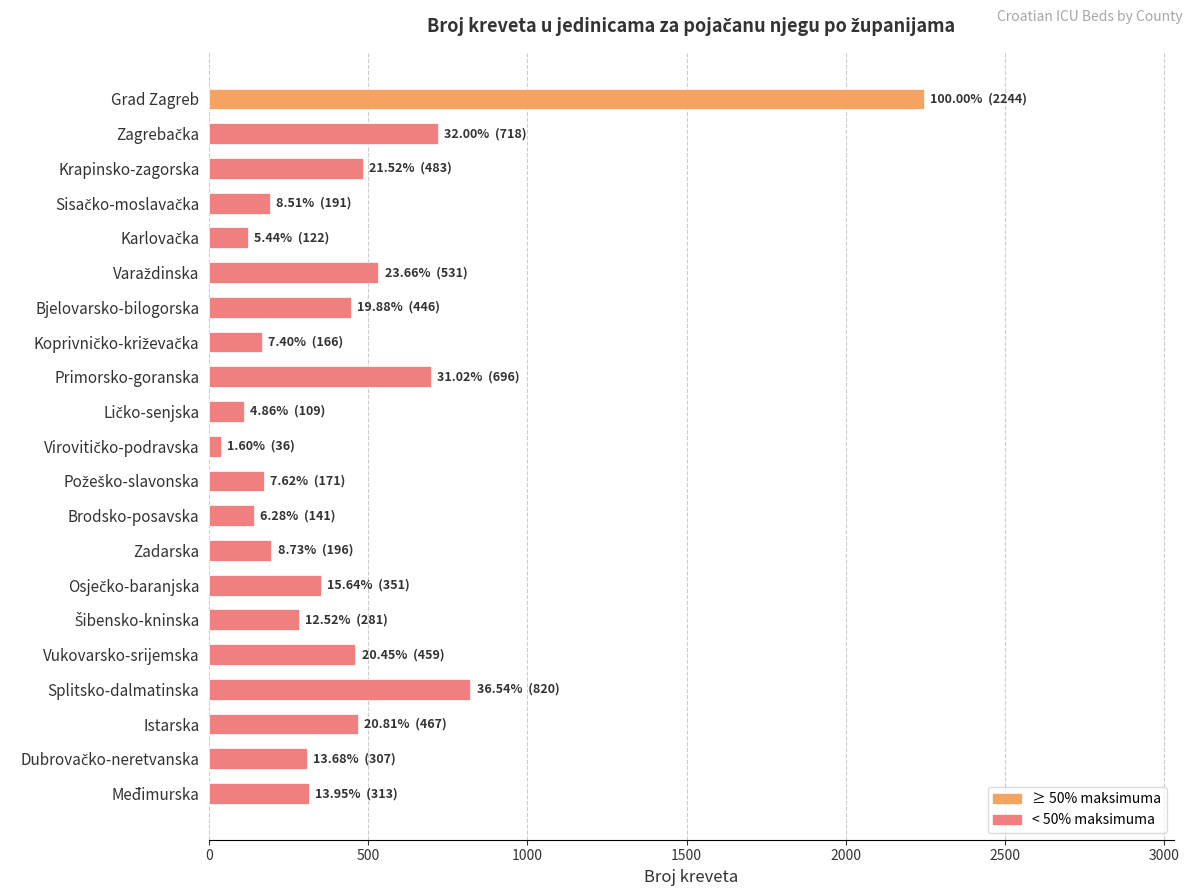

What is the smallest value displayed?

36